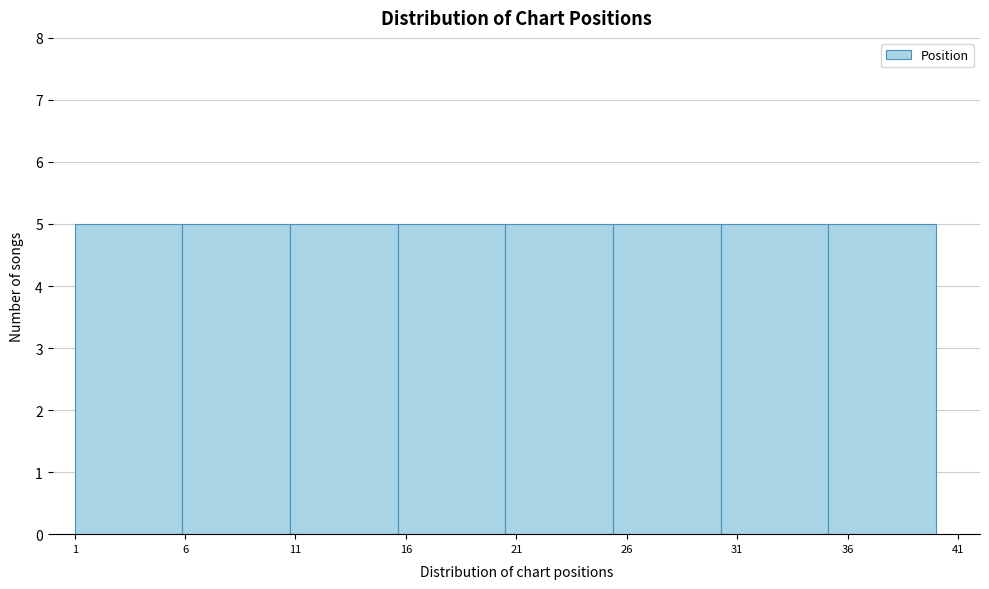

How tall is the bar that spans 20.5 to 25.5 on the x-axis? Neither the bar edges nor the heights are printed on the chart, so give them approximately, as read against the axes.

5